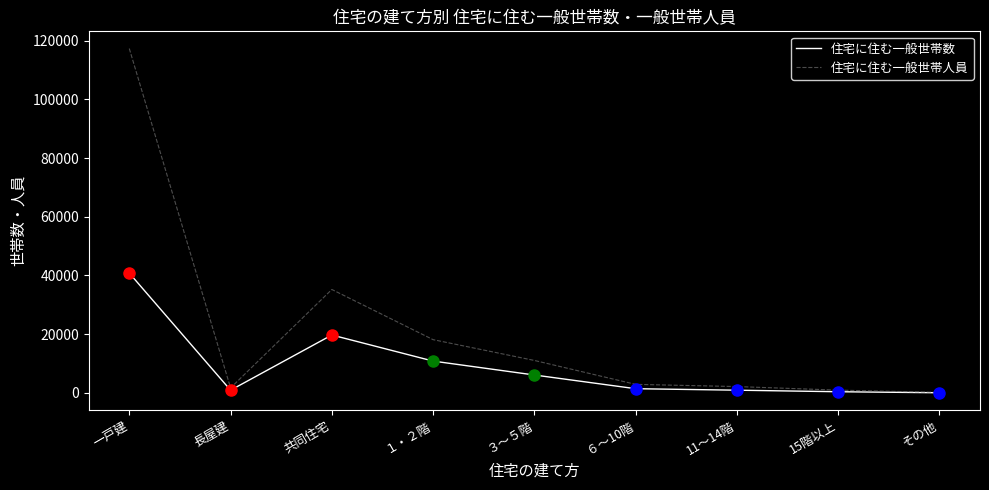

What is the difference between the highest and lowest values at 一戸建?

76462